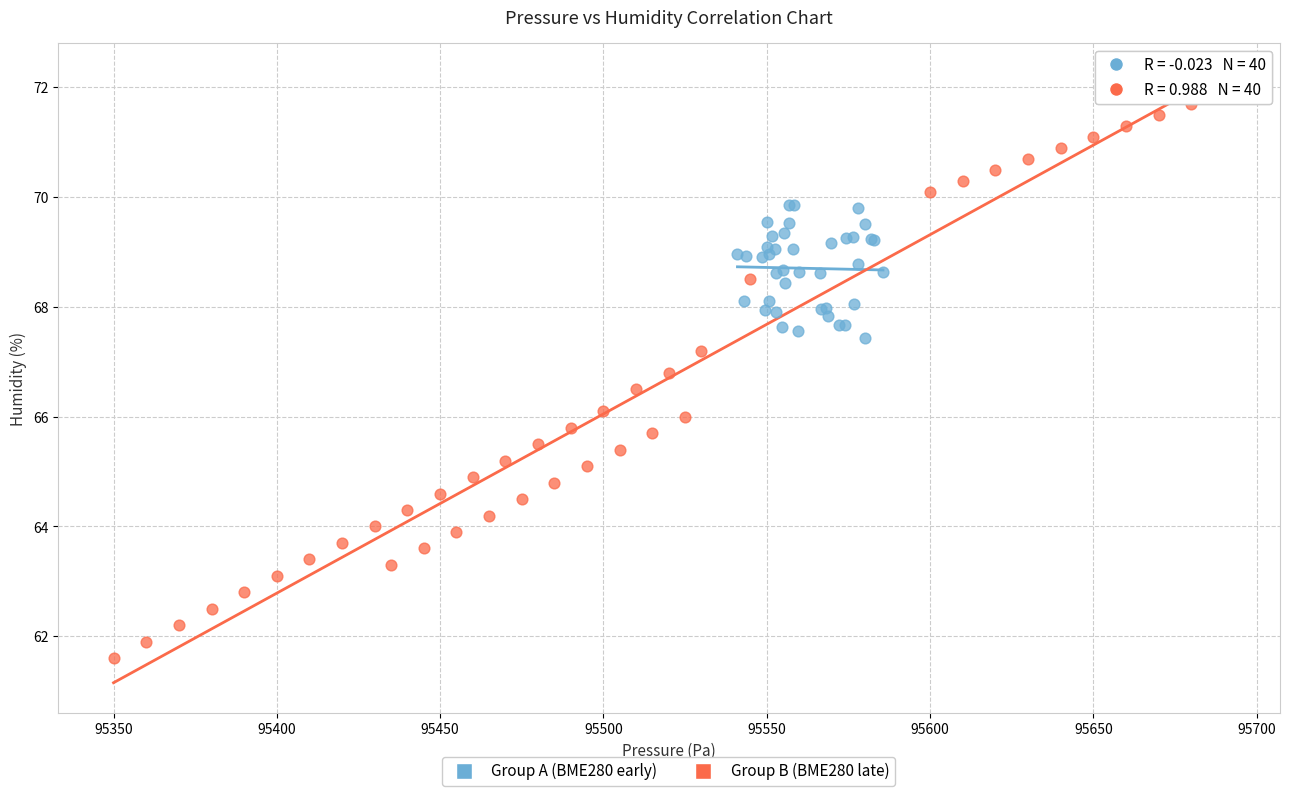

What are all the series names shown in the legend?

Group A (BME280 early), Group B (BME280 late)